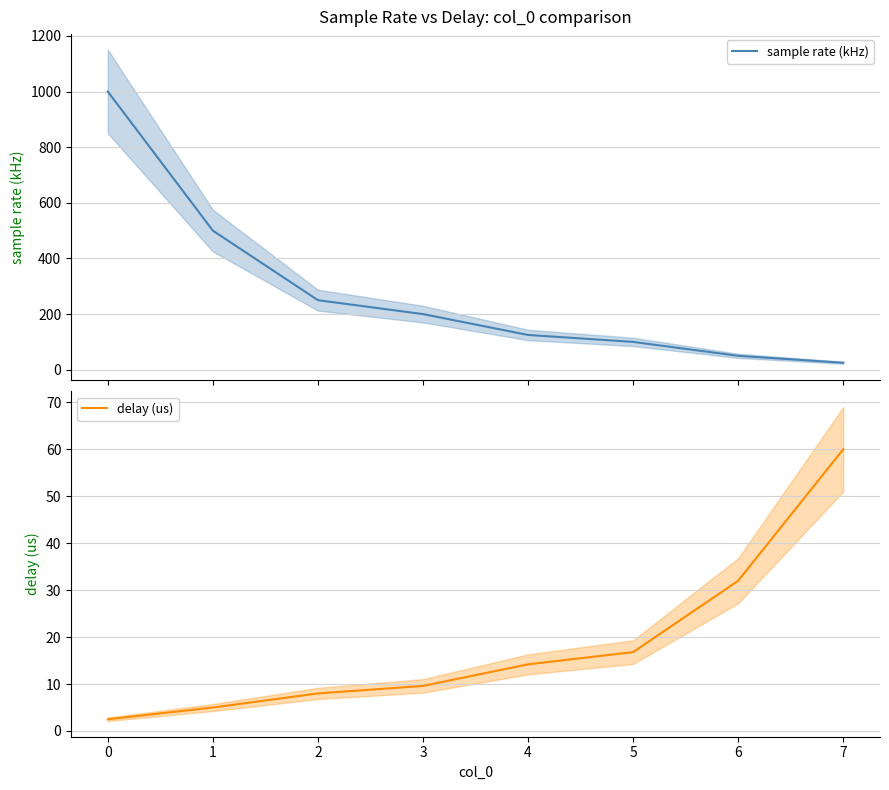

Reading left to right, what are all the values shown in this chart?

sample rate (kHz): 0=1000.0	1=500.0	2=250.0	3=200.0	4=125.0	5=100.0	6=50.0	7=25.0
delay (us): 0=2.5	1=5.0	2=8.0	3=9.6	4=14.2	5=16.8	6=32.0	7=60.0